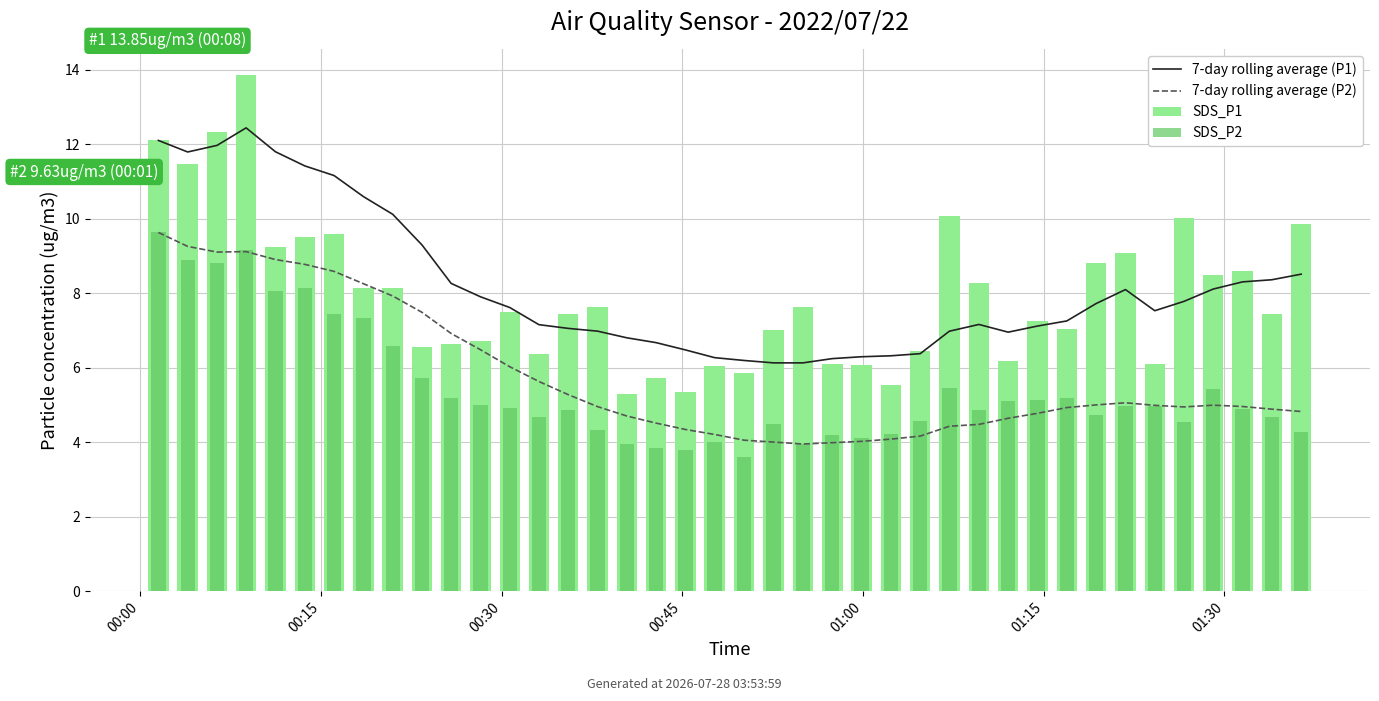

What is the total value across all series at 19?

20.5